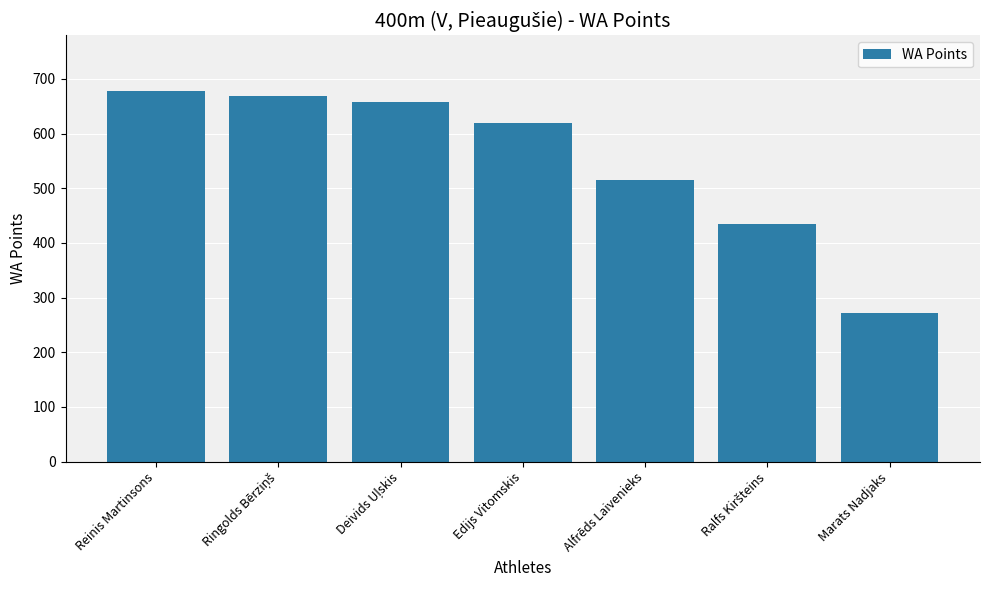

How many distinct data groups are displayed?

1